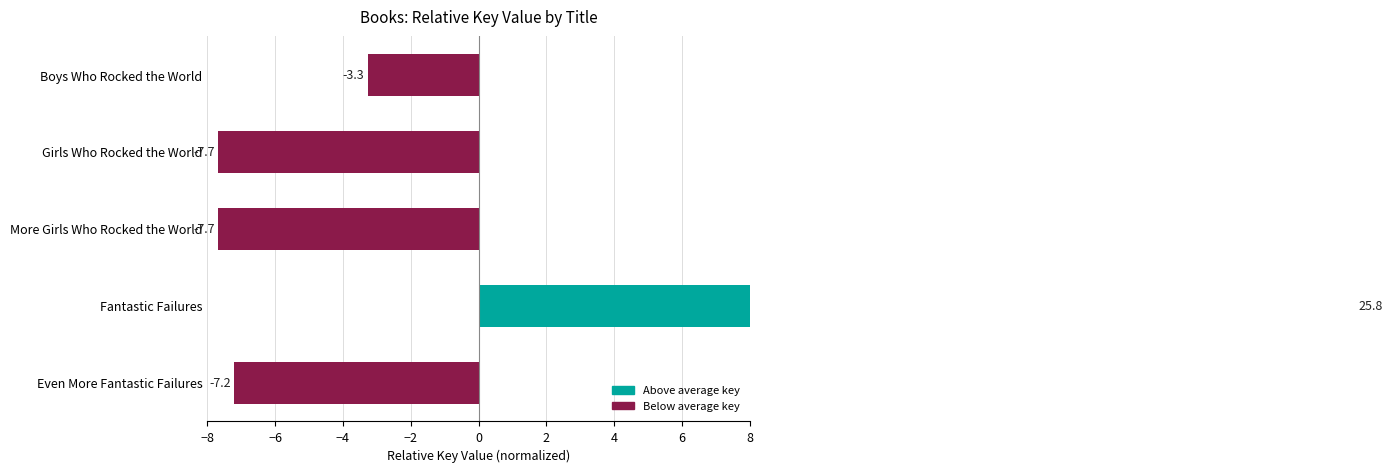

Reading right to left, list all the values displayed in this chart.

-3.3	-7.7	-7.7	25.8	-7.2